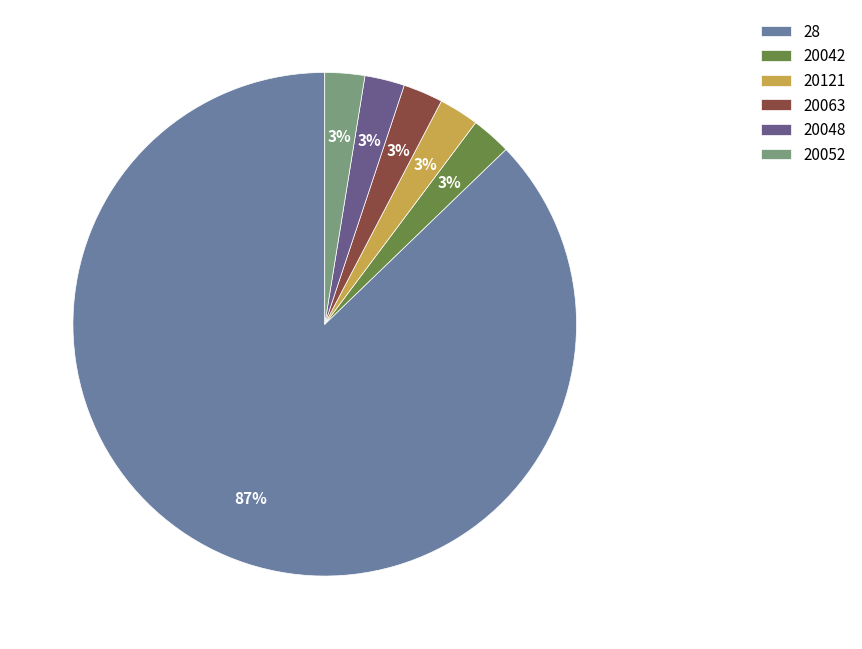

Combined, do 28 and 20048 account for over 50%?

Yes